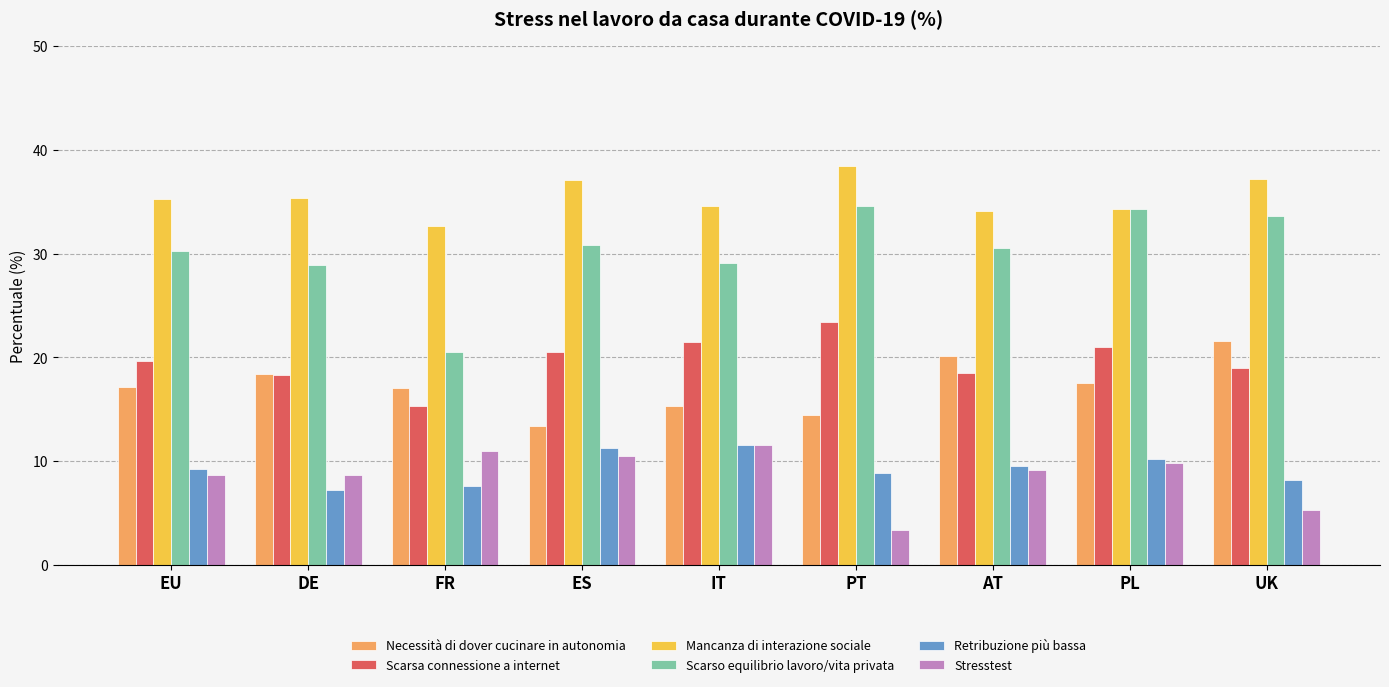

At which label does Necessità di dover cucinare in autonomia reach its minimum?

ES